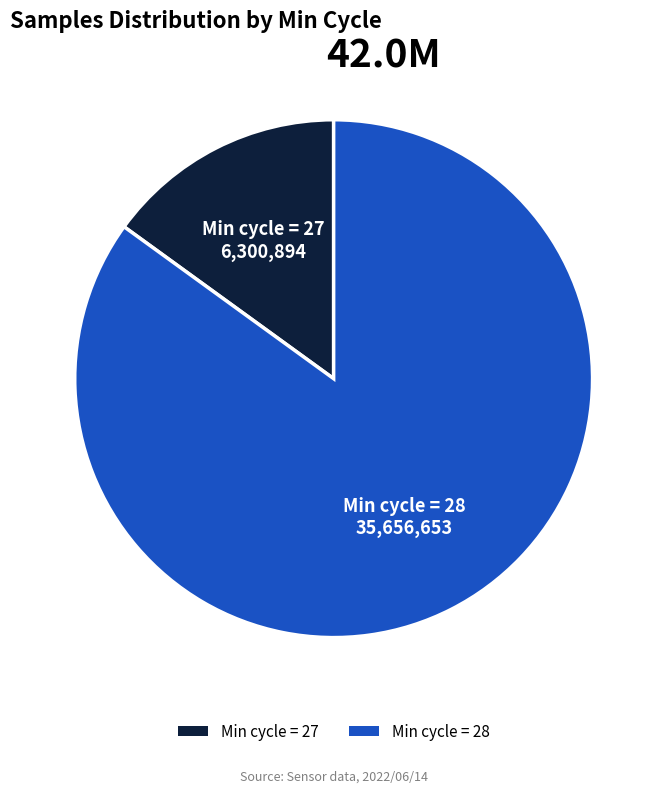

Is the sum of Min cycle = 28 and Min cycle = 27 greater than half?

Yes